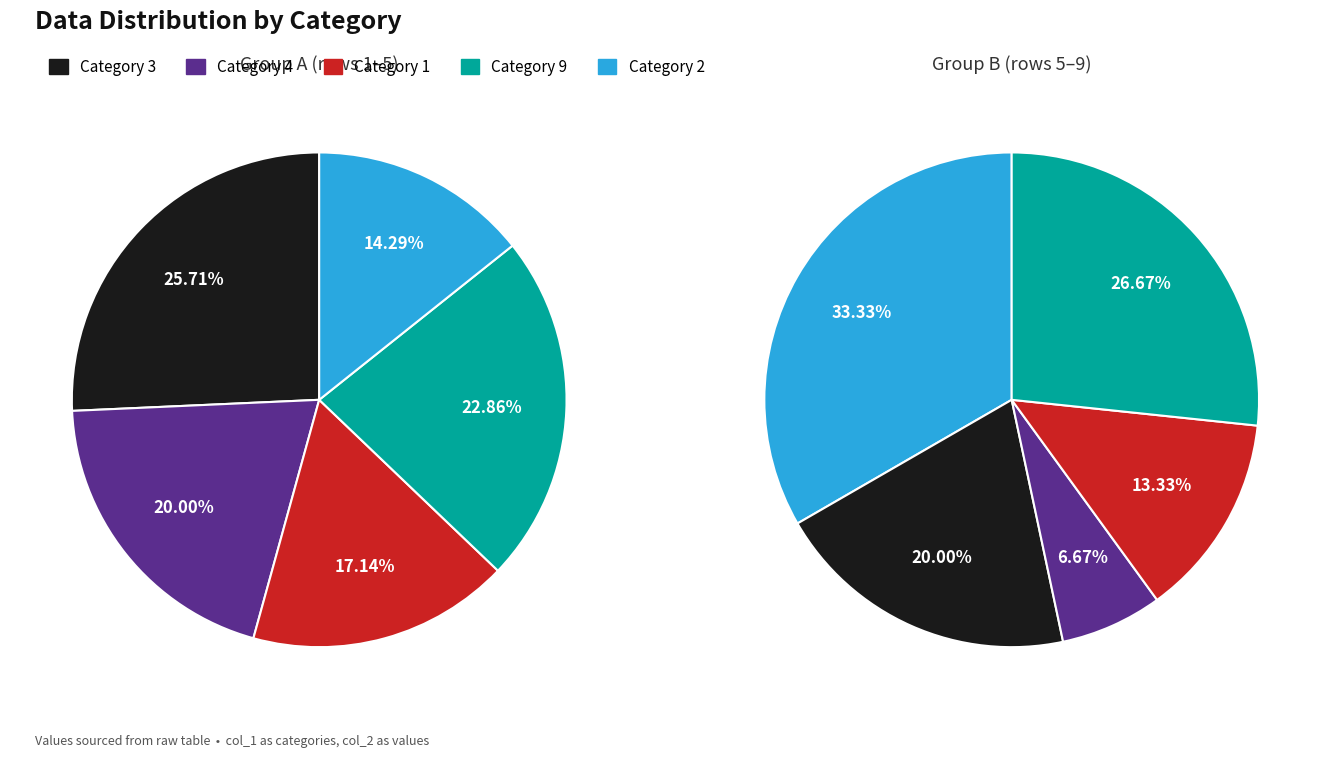

True or false: 5 accounts for 1% of the total.

False